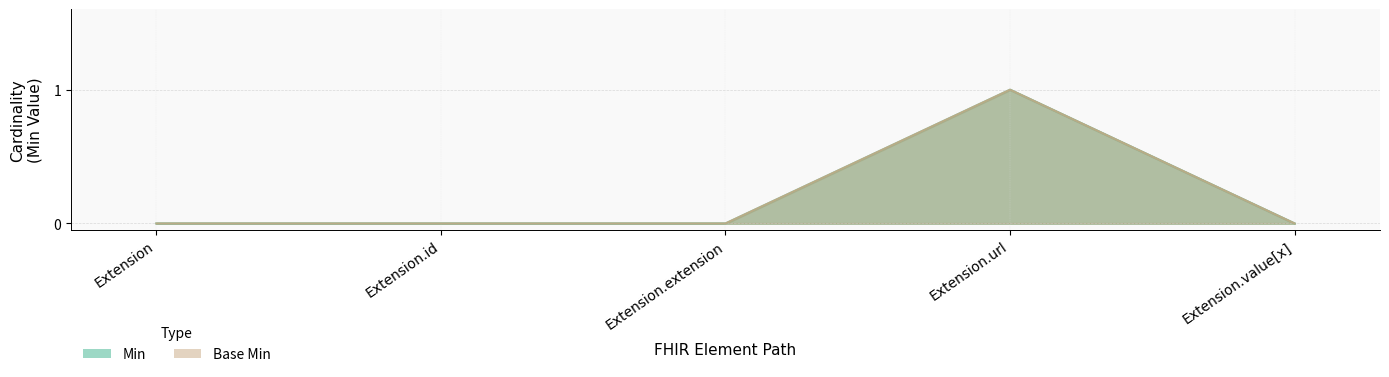

Which label corresponds to the smallest value in the chart?

Extension